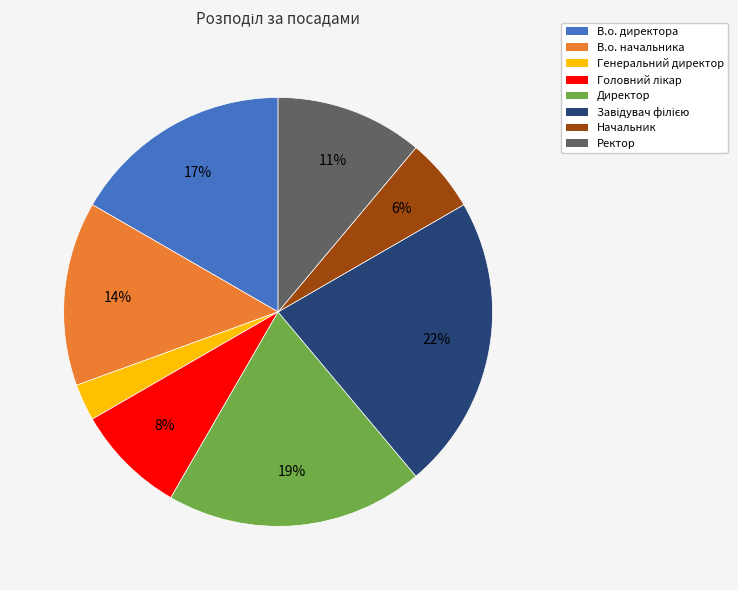

Between В.о. директора and Директор, which is larger?

Директор